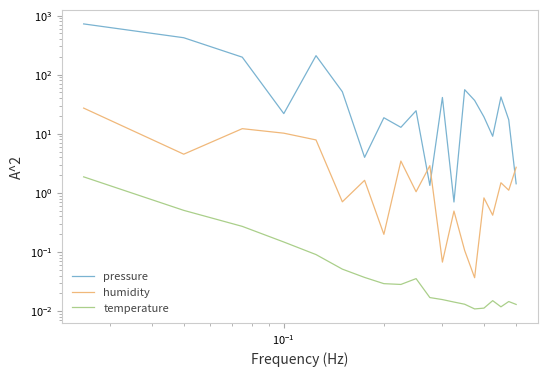

Is the value of pressure at 17 greater than the value of humidity at 18?

Yes